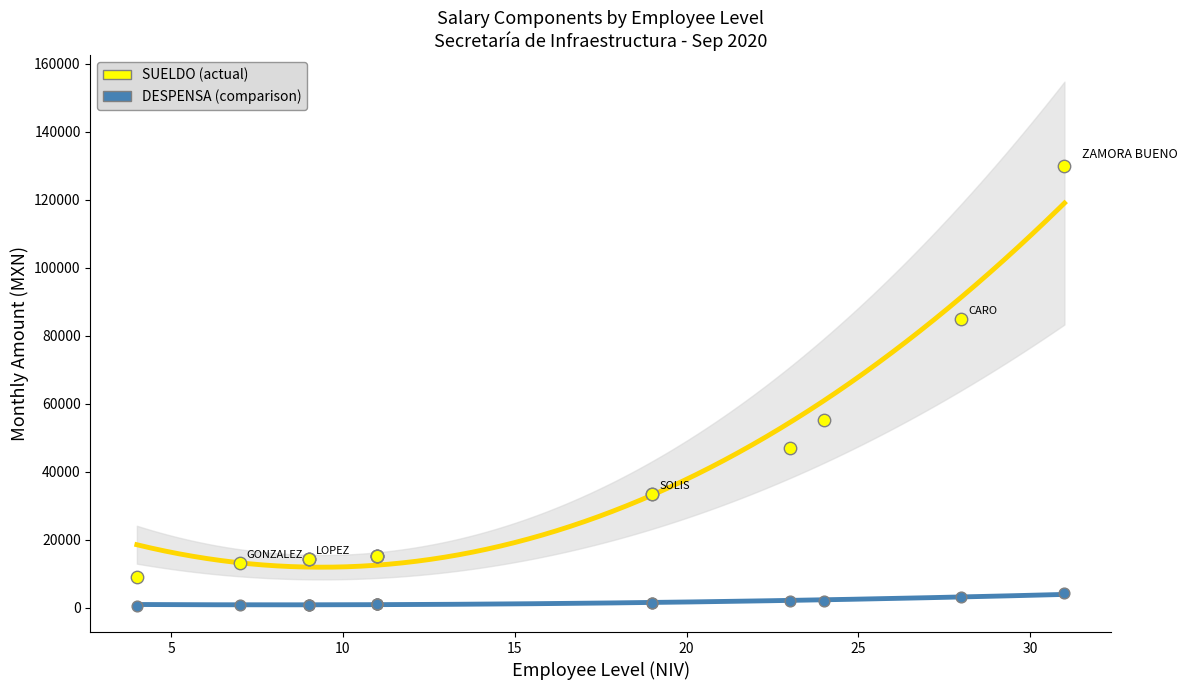

At which category is the sum across all series the highest?

ZAMORA BUENO DAVID MIGUEL